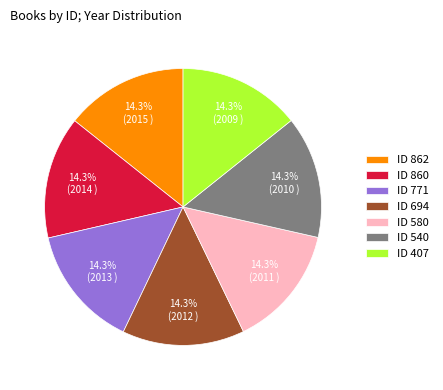

Approximately how many times larger is the value at ID 860 compared to ID 771?

1.0